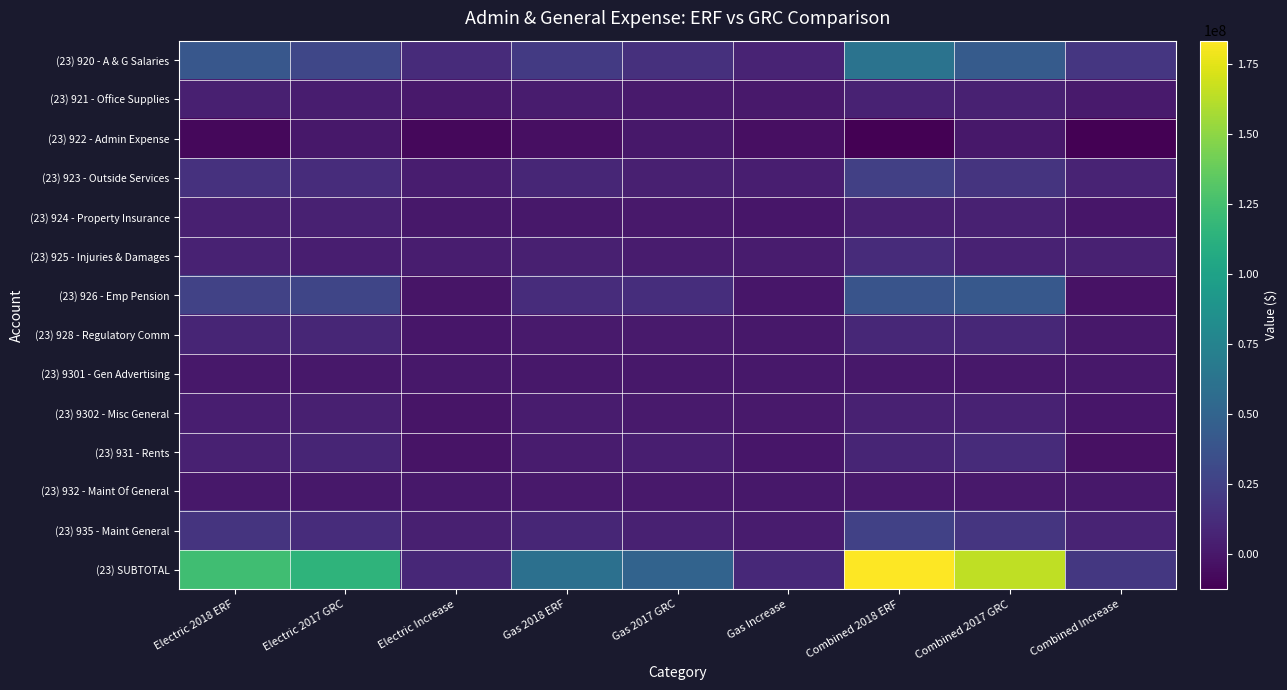

At how many categories does at least one series exceed 158287738?

2